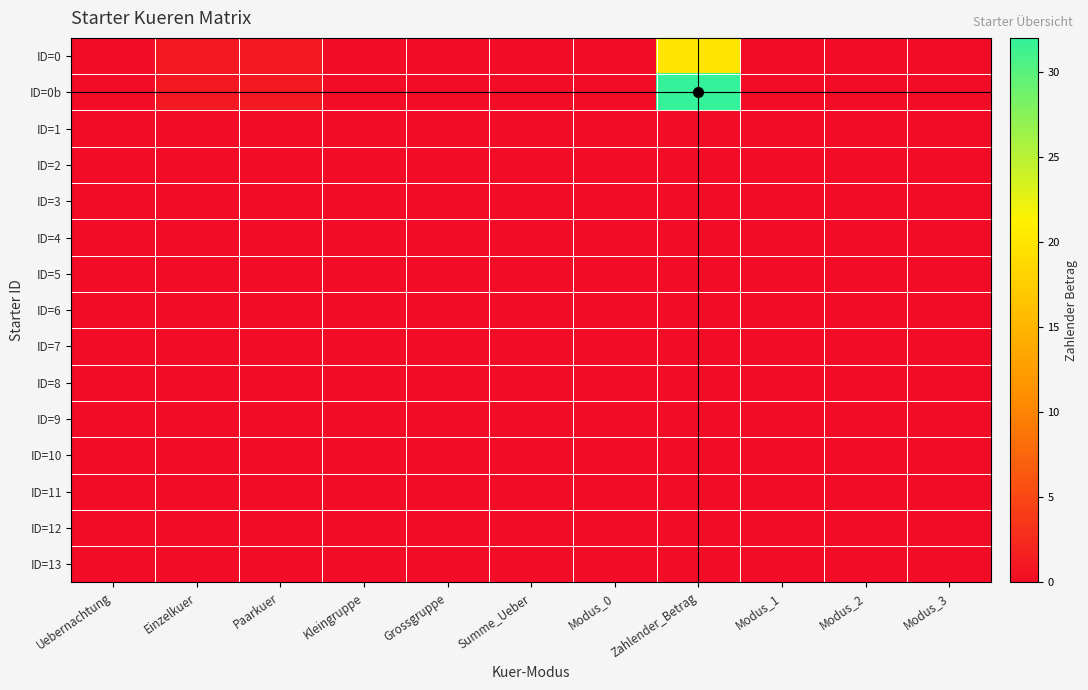

Which label corresponds to the largest value in the chart?

Zahlender_Betrag